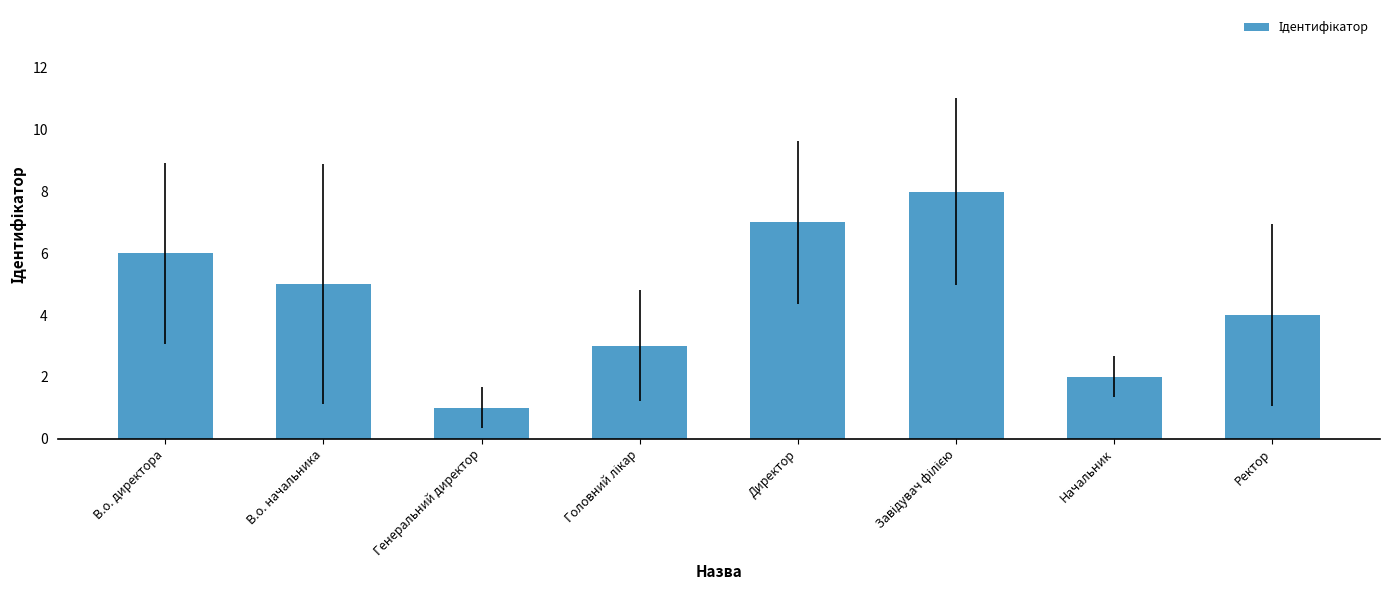

What is the label of the 8th bar from the left?

Ректор